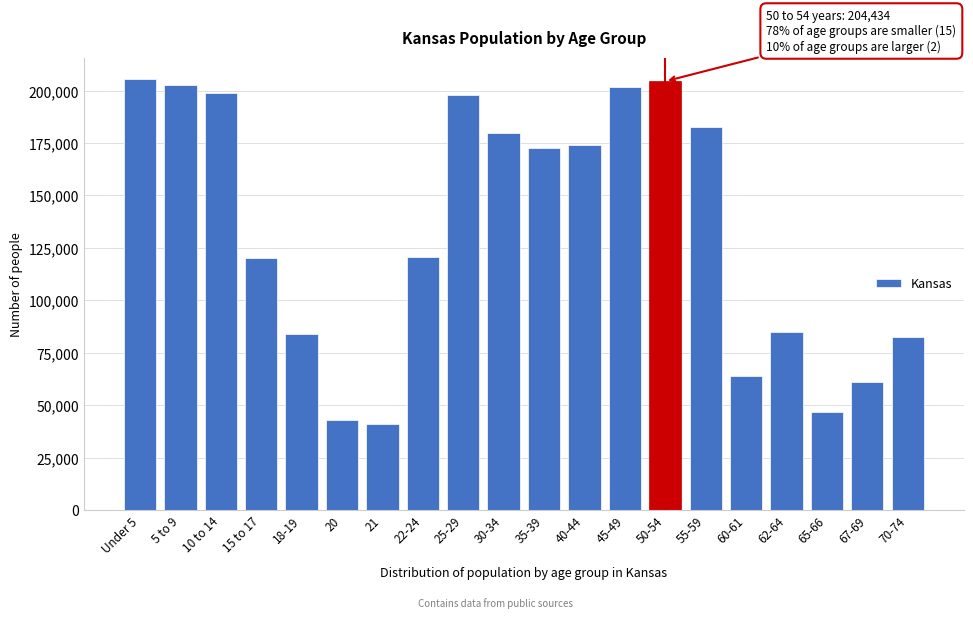

What is the value of the 17th bar from the left?

85074